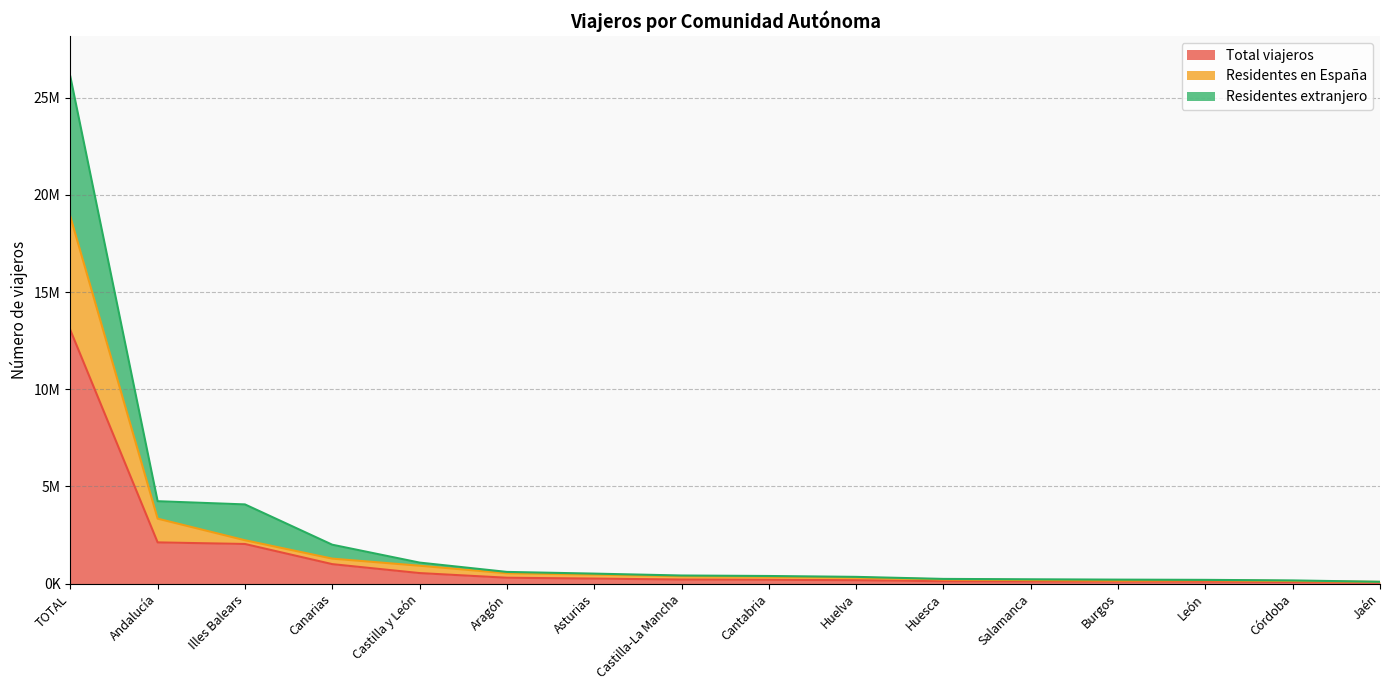

True or false: Residentes extranjero and Total viajeros intersect in this chart.

False